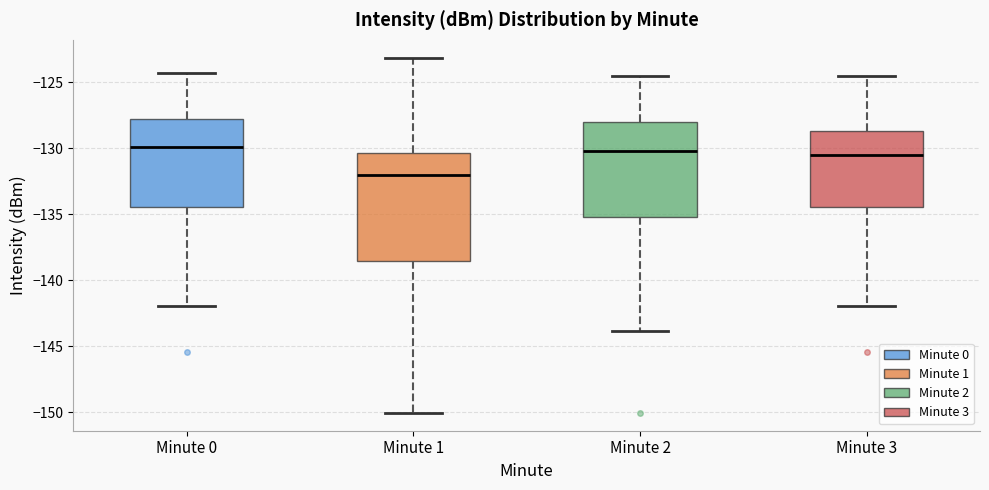

Where does the lower whisker of the box for Minute 1 end on the y-axis? The values are not printed on the chart, so give them approximately, as read against the axis.

-150.0